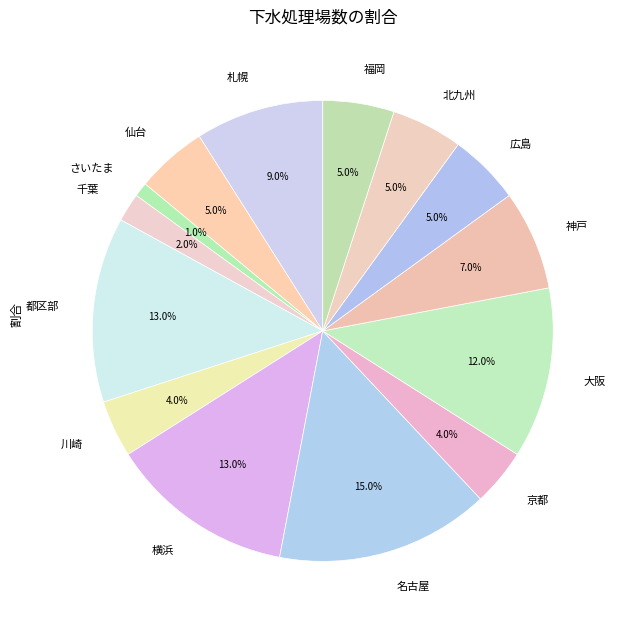

Which slice is the largest?

名古屋